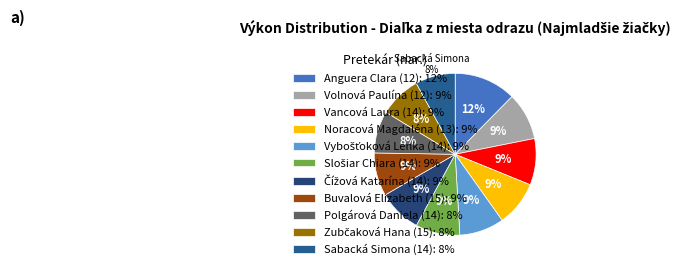

Which category has the smallest portion of the pie?

Sabacká Simona
(14)